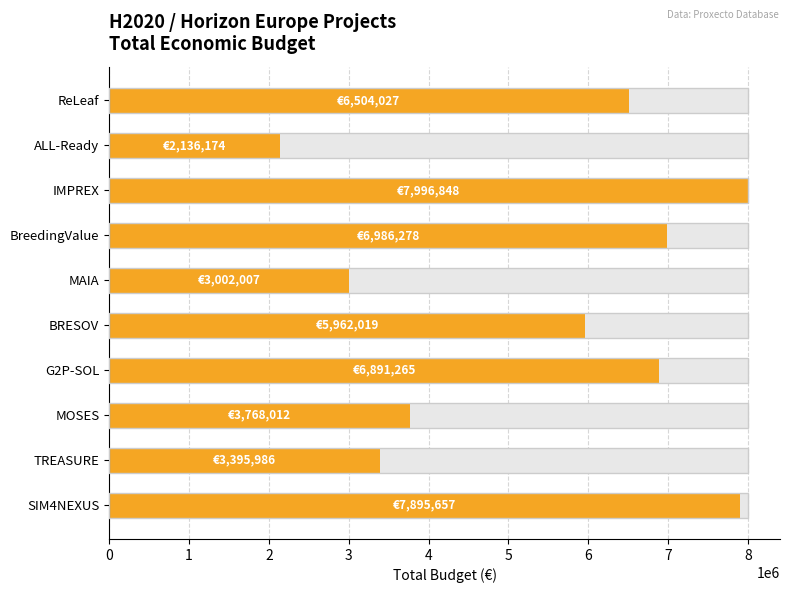

What is the sum of the values at TREASURE and MOSES?

7163998